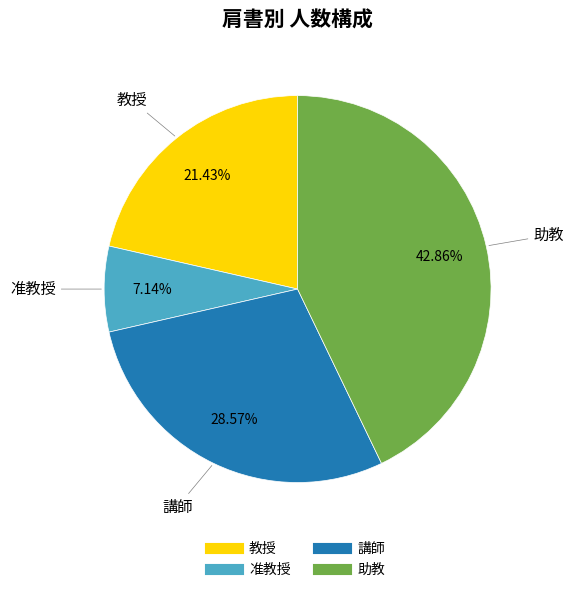

Rank the categories by value from lowest to highest.

准教授, 教授, 講師, 助教